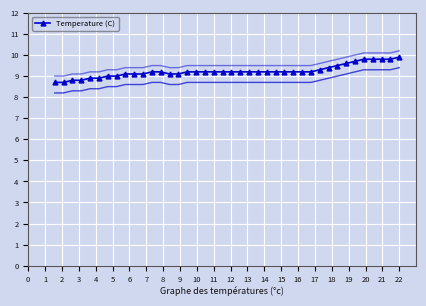

What is the minimum value for Temperature (C)?

8.7